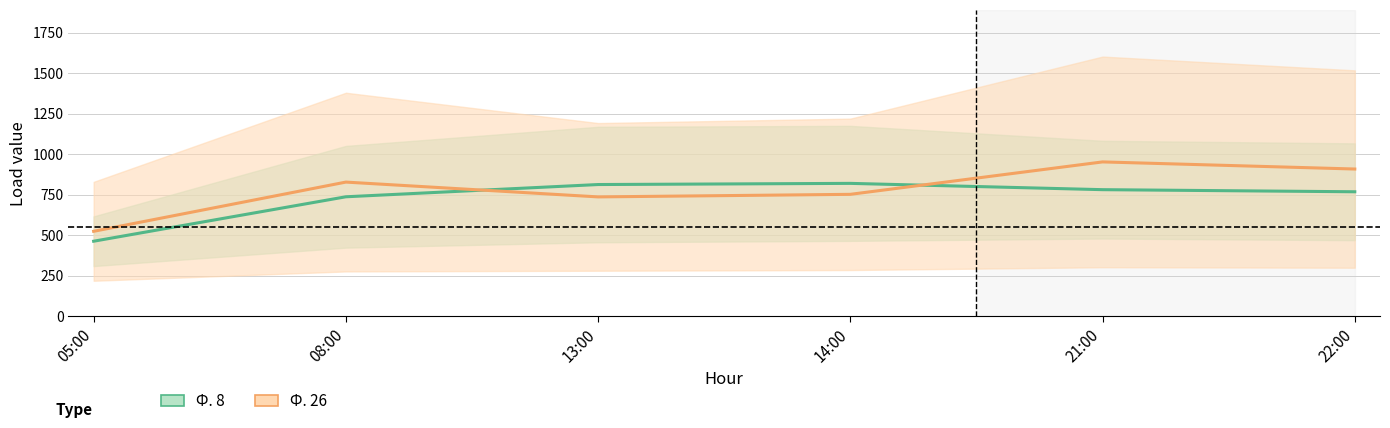

At 05:00, list the series in order from smallest to largest.

Ф. 8, Ф. 26